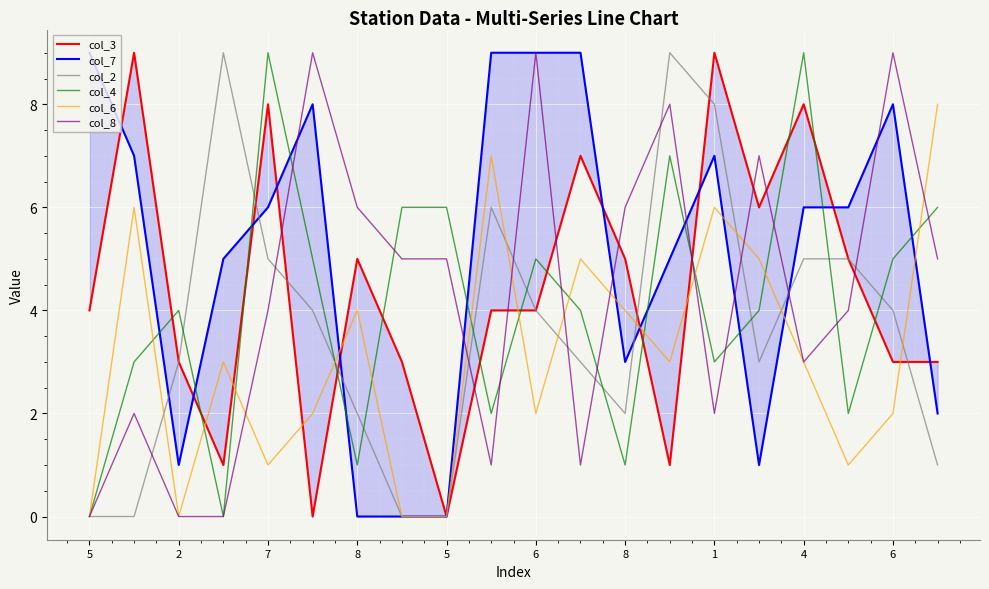

True or false: col_6 and col_8 cross at least once.

True